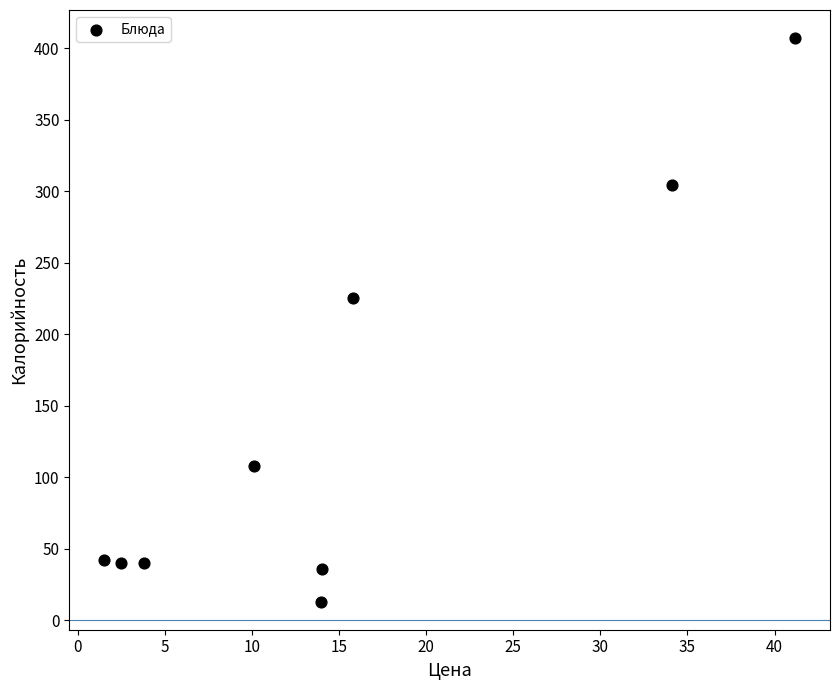

What is the average Y value?

135